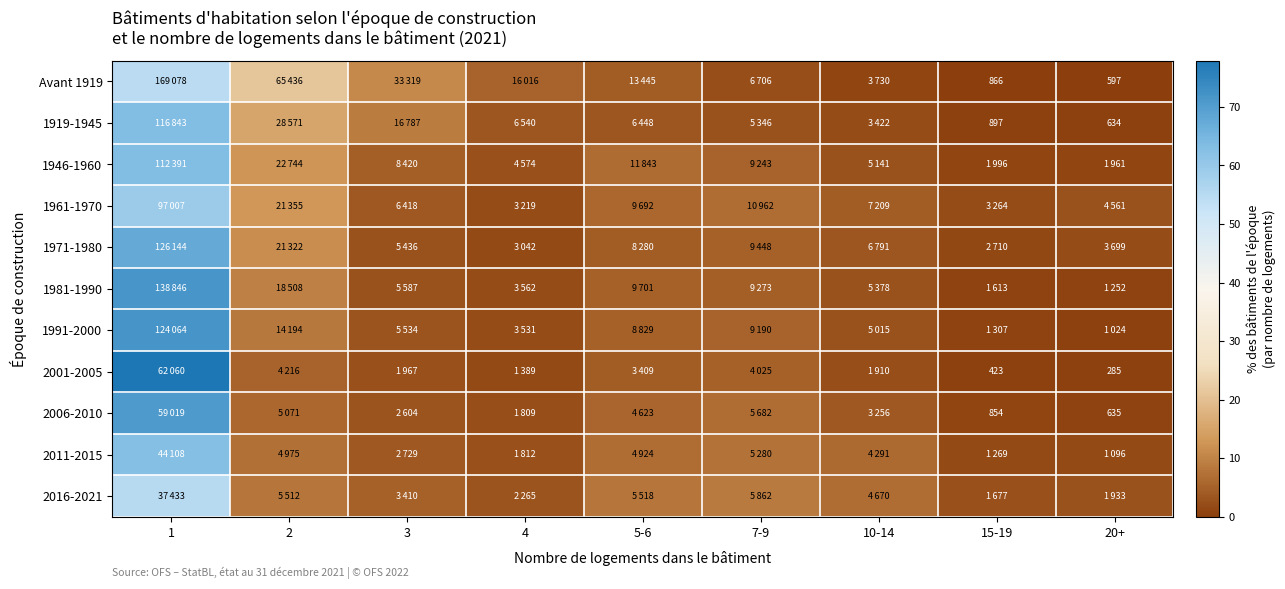

What is the difference between the maximum and minimum values in the Avant 1919 series?

54.5